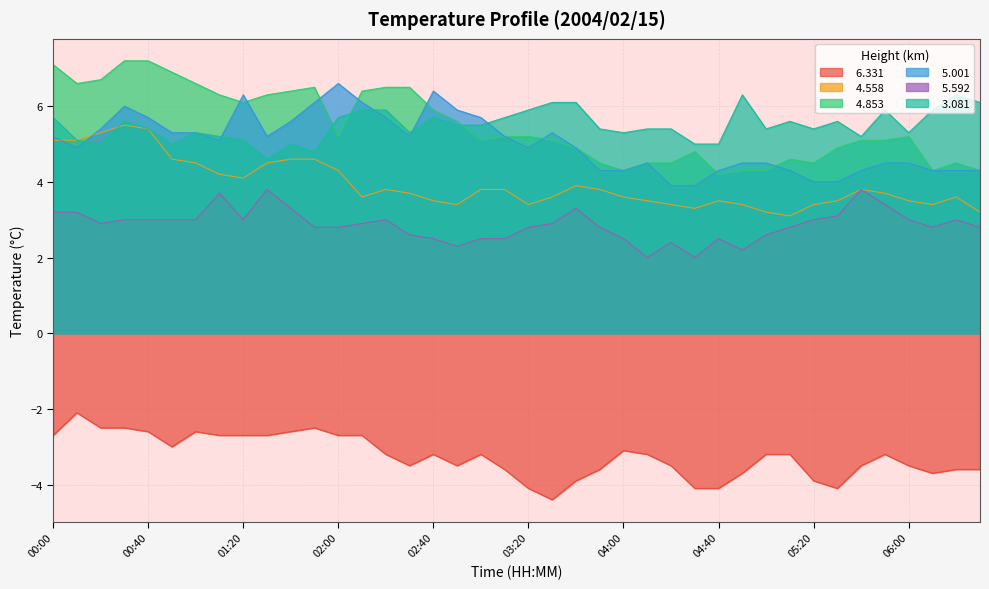

Reading left to right, extract all data points from this chart.

  6.331: -2.7	-2.1	-2.5	-2.5	-2.6	-3.0	-2.6	-2.7	-2.7	-2.7	-2.6	-2.5	-2.7	-2.7	-3.2	-3.5	-3.2	-3.5	-3.2	-3.6	-4.1	-4.4	-3.9	-3.6	-3.1	-3.2	-3.5	-4.1	-4.1	-3.7	-3.2	-3.2	-3.9	-4.1	-3.5	-3.2	-3.5	-3.7	-3.6	-3.6
  4.558: 5.1	5.1	5.3	5.5	5.4	4.6	4.5	4.2	4.1	4.5	4.6	4.6	4.3	3.6	3.8	3.7	3.5	3.4	3.8	3.8	3.4	3.6	3.9	3.8	3.6	3.5	3.4	3.3	3.5	3.4	3.2	3.1	3.4	3.5	3.8	3.7	3.5	3.4	3.6	3.2
  4.853: 7.1	6.6	6.7	7.2	7.2	6.9	6.6	6.3	6.1	6.3	6.4	6.5	5.2	6.4	6.5	6.5	5.9	5.6	5.1	5.2	5.2	5.1	4.9	4.5	4.3	4.5	4.5	4.8	4.2	4.3	4.3	4.6	4.5	4.9	5.1	5.1	5.2	4.3	4.5	4.3
  5.001: 5.2	4.9	5.4	6.0	5.7	5.3	5.3	5.1	6.3	5.2	5.6	6.1	6.6	6.1	5.7	5.2	6.4	5.9	5.7	5.2	4.9	5.3	4.9	4.3	4.3	4.5	3.9	3.9	4.3	4.5	4.5	4.3	4.0	4.0	4.3	4.5	4.5	4.3	4.3	4.3
  5.592: 3.2	3.2	2.9	3.0	3.0	3.0	3.0	3.7	3.0	3.8	3.3	2.8	2.8	2.9	3.0	2.6	2.5	2.3	2.5	2.5	2.8	2.9	3.3	2.8	2.5	2.0	2.4	2.0	2.5	2.2	2.6	2.8	3.0	3.1	3.8	3.4	3.0	2.8	3.0	2.8
  3.081: 5.7	5.1	5.0	5.6	5.4	5.0	5.3	5.2	5.1	4.6	5.0	4.8	5.7	5.9	5.9	5.3	5.7	5.5	5.5	5.7	5.9	6.1	6.1	5.4	5.3	5.4	5.4	5.0	5.0	6.3	5.4	5.6	5.4	5.6	5.2	5.9	5.3	5.9	6.3	6.1